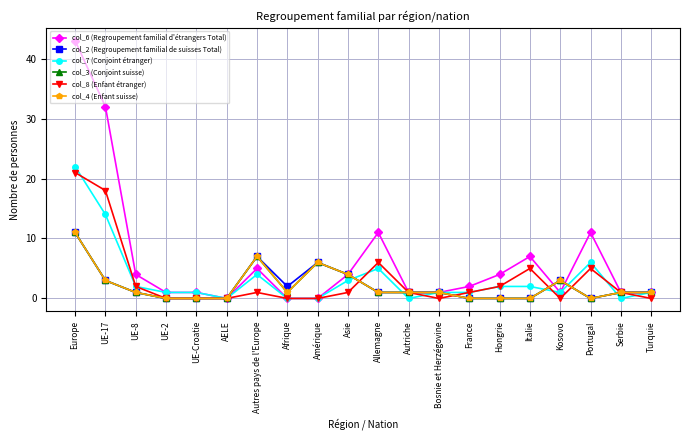

Does the chart have visible grid lines?

Yes